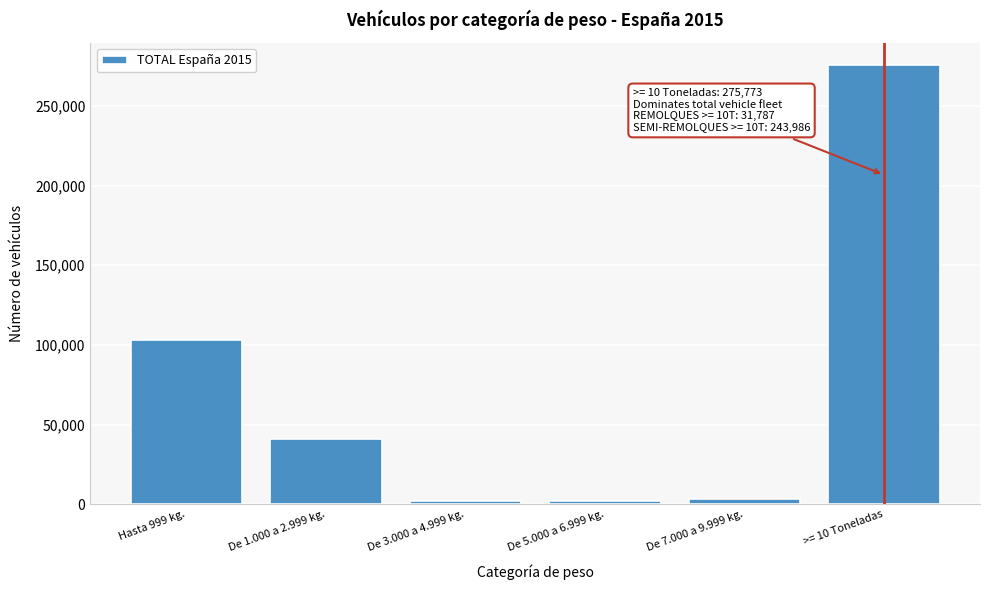

What is the change in value from Hasta 999 kg. to >= 10 Toneladas?

+172983